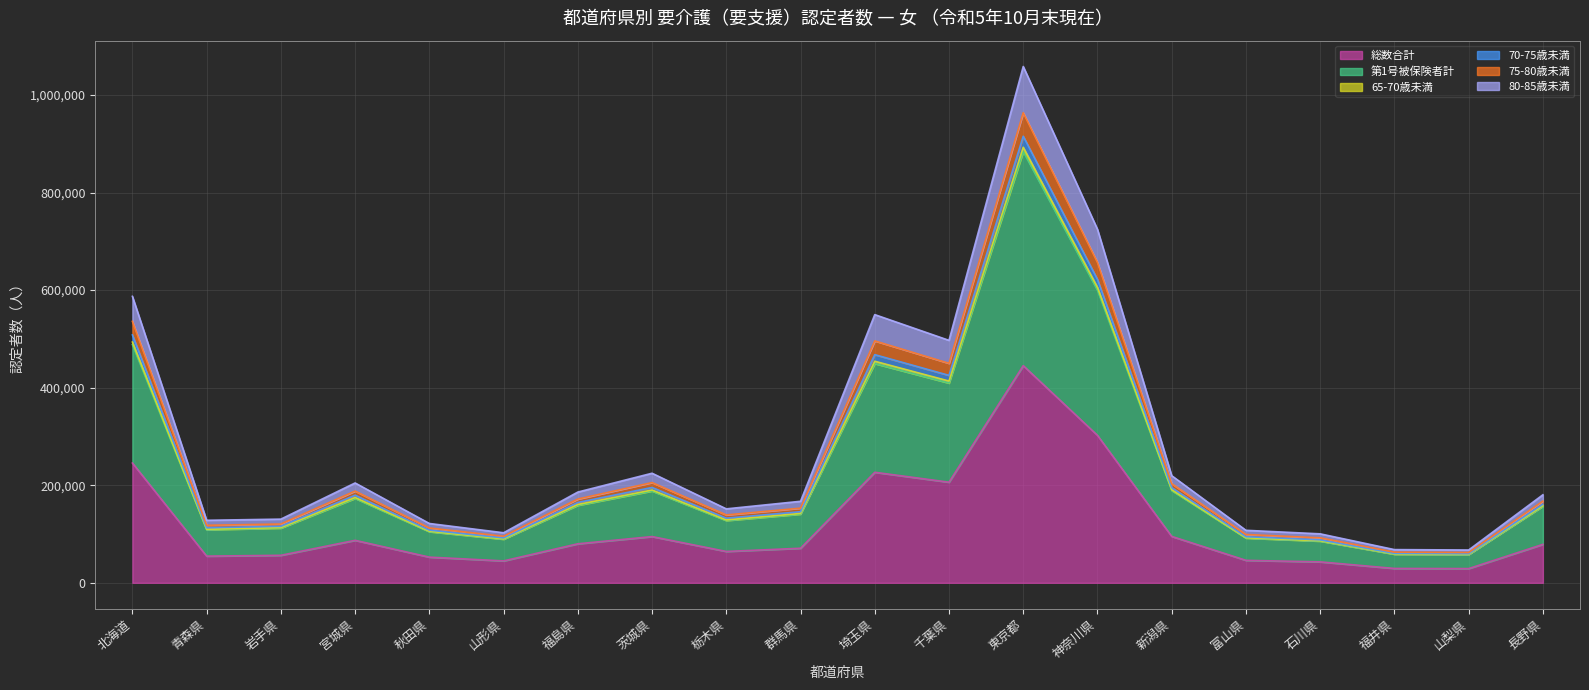

What is the maximum value shown in the chart?

1058490